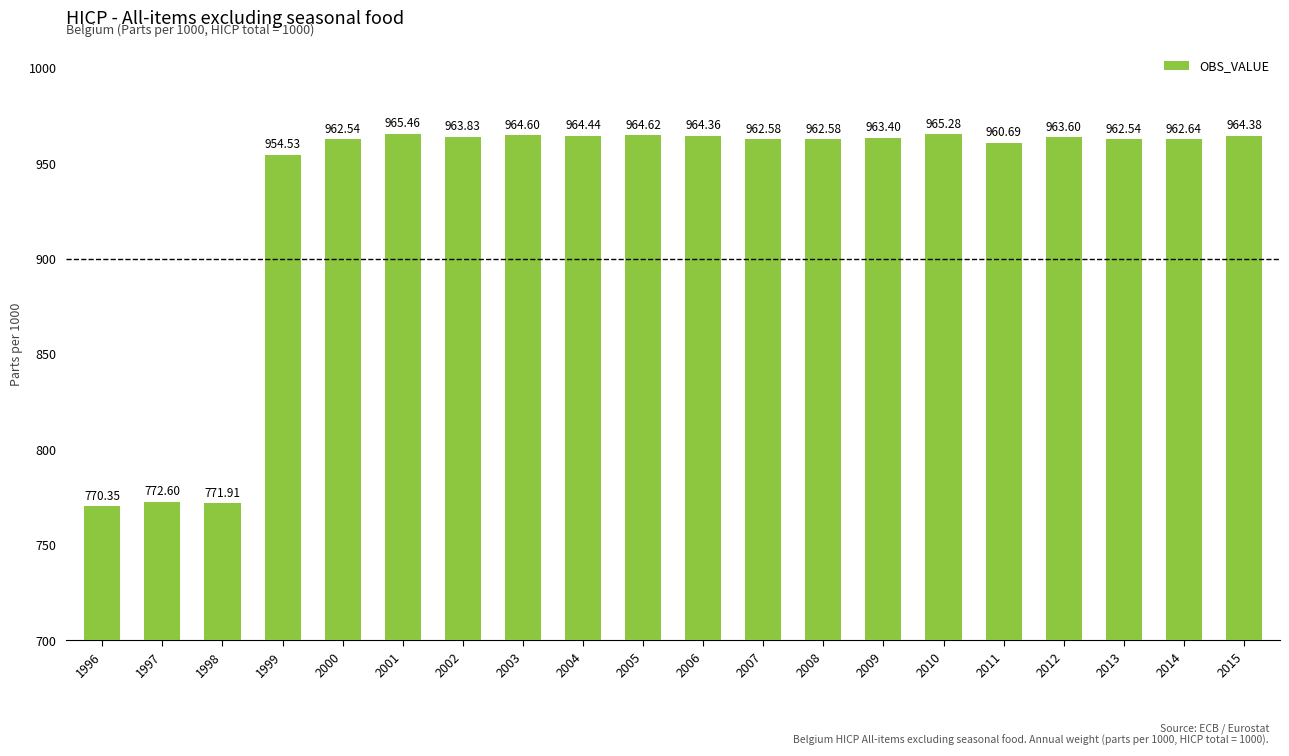

Read the value at 1998.

771.9